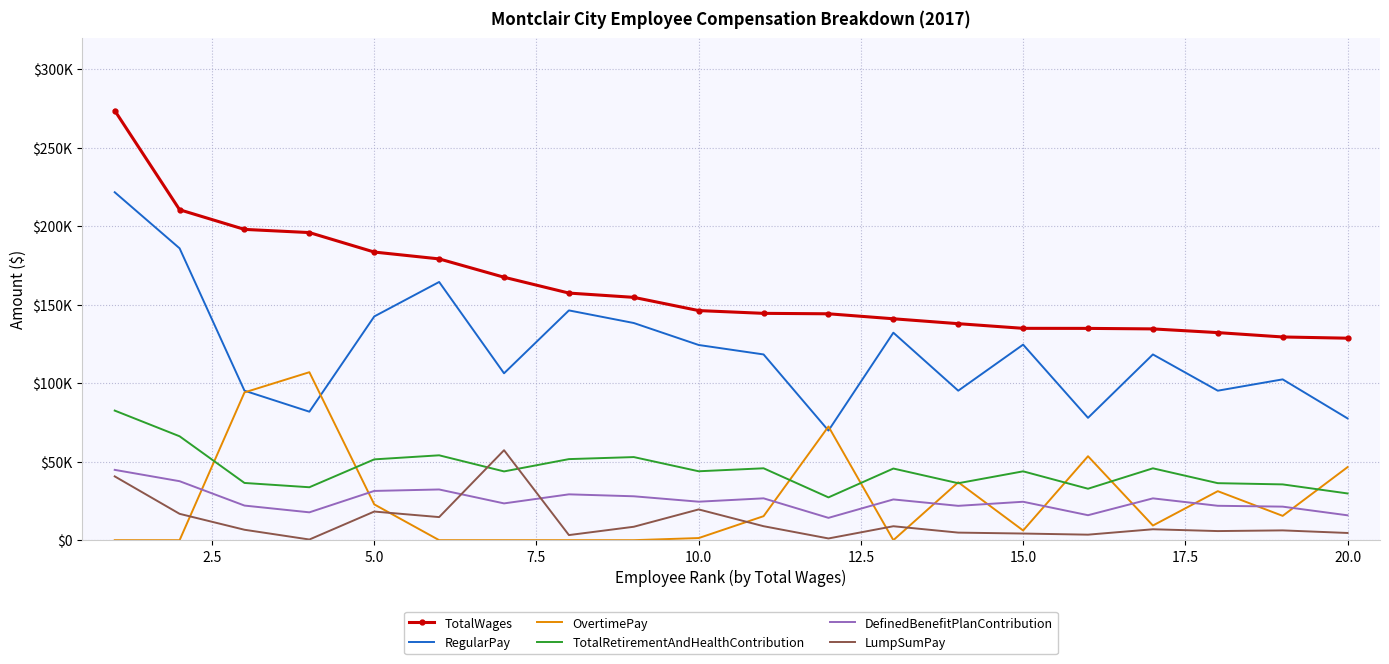

What are all the series names shown in the legend?

TotalWages, RegularPay, OvertimePay, TotalRetirementAndHealthContribution, DefinedBenefitPlanContribution, LumpSumPay